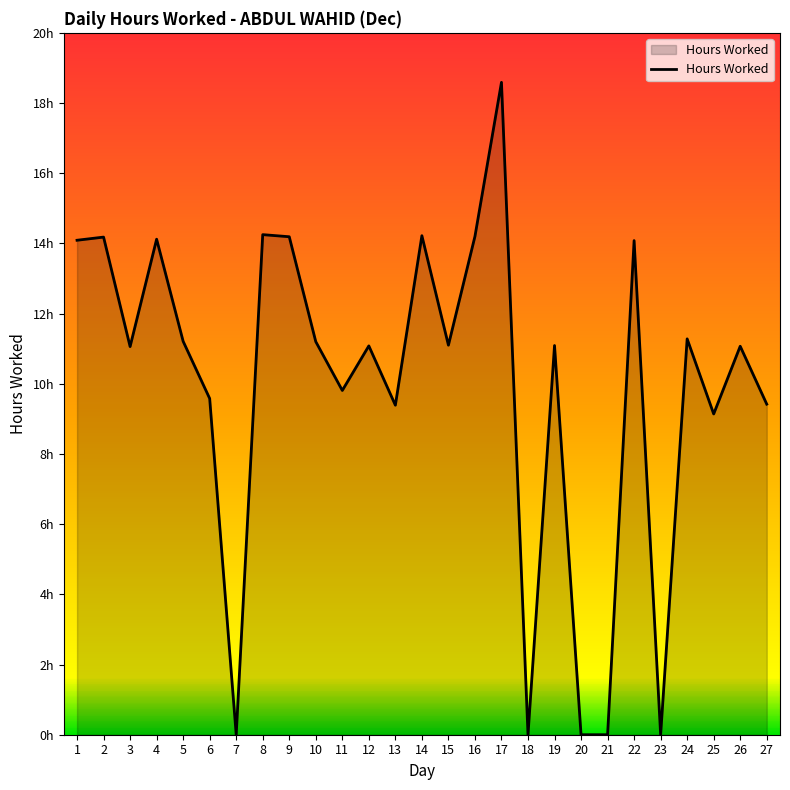

Does the chart have visible grid lines?

No